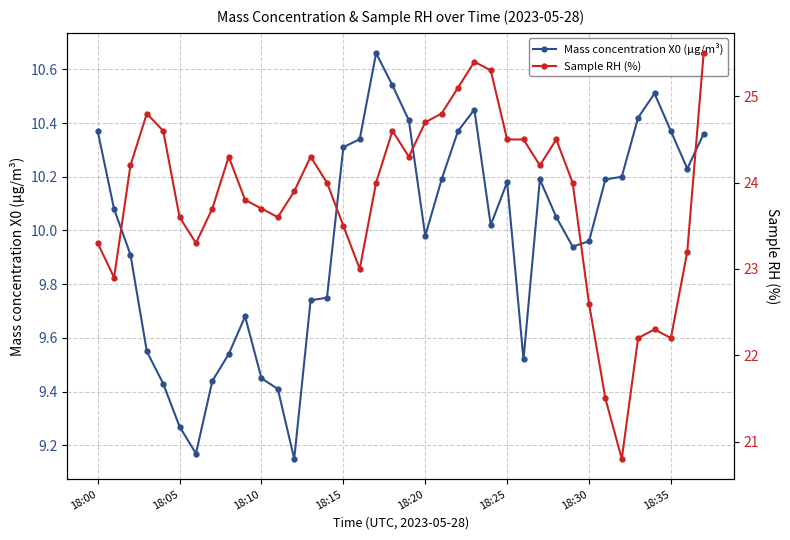

What are all the series names shown in the legend?

Mass concentration X0 (μg/m³), Sample RH (%)